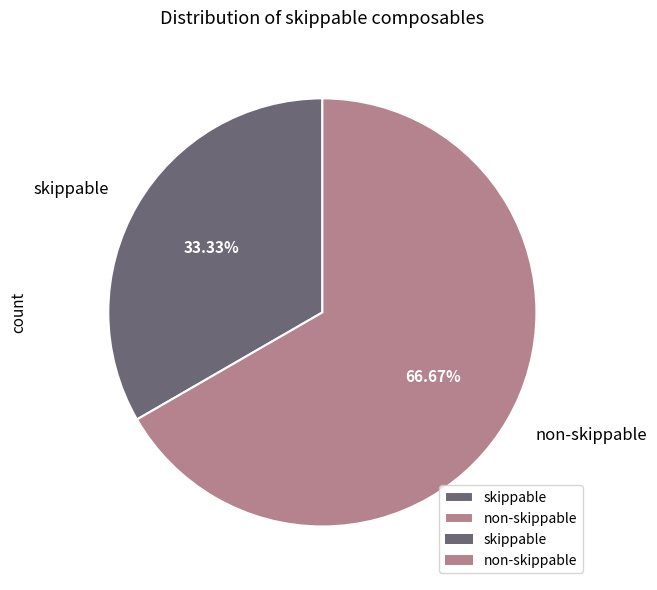

Approximately how many times larger is the value at skippable compared to non-skippable?

0.5